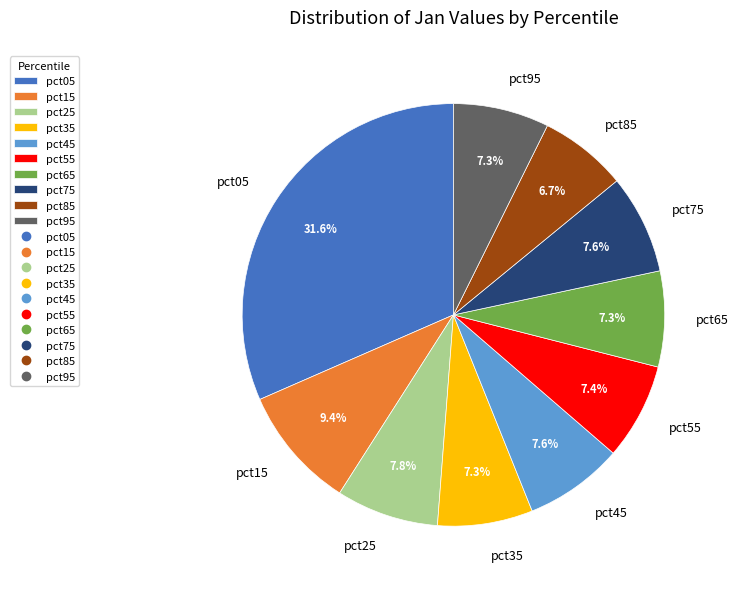

How many slices are in this pie chart?

10